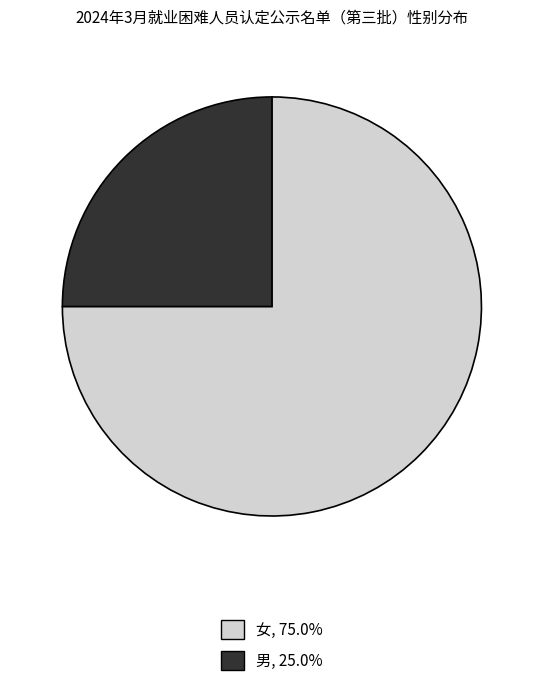

The 男 slice represents 25% of the pie. True or false?

True